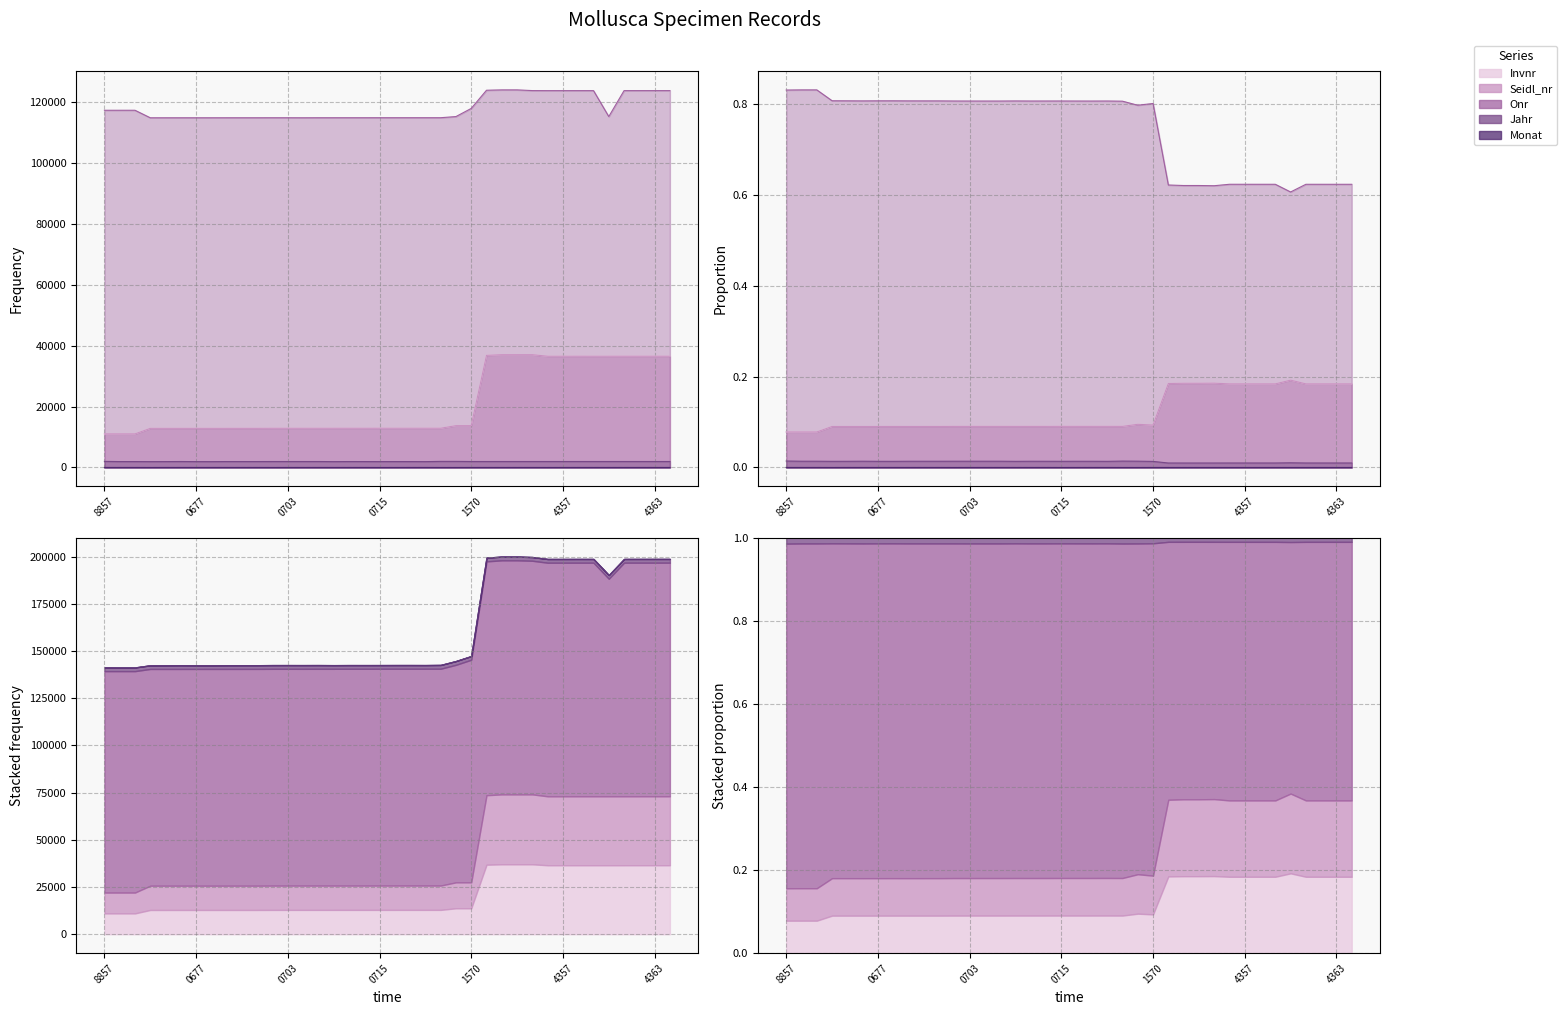

What is the total value across all series at 6610674?

142396